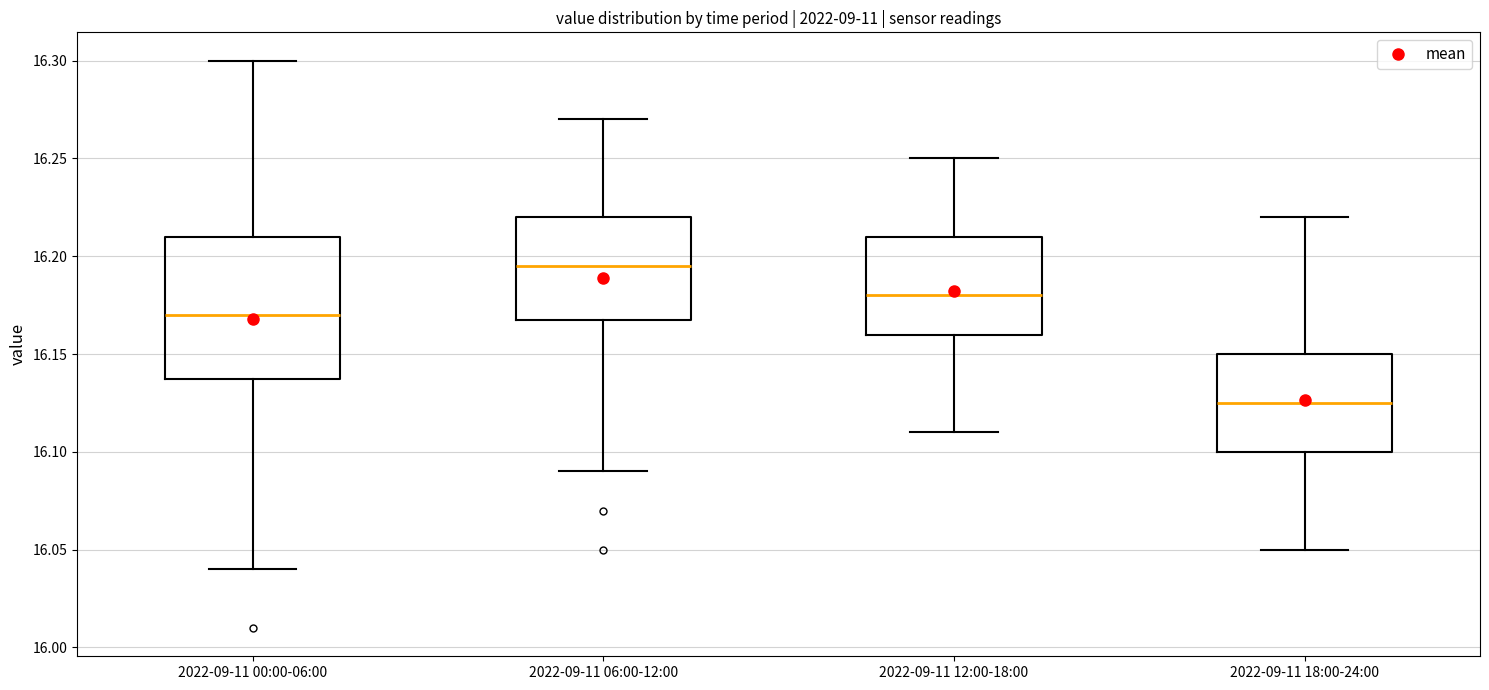

Which box has the highest median line?

2022-09-11 06:00-12:00